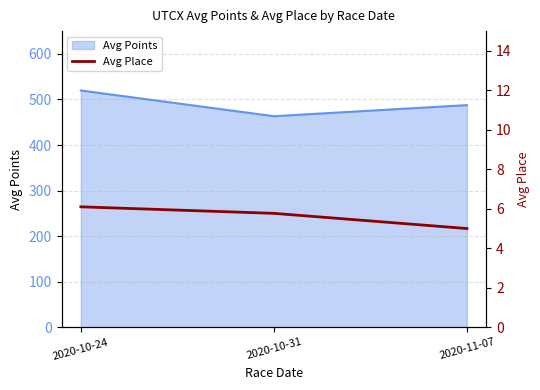

What is the maximum value for Avg Points?

519.7